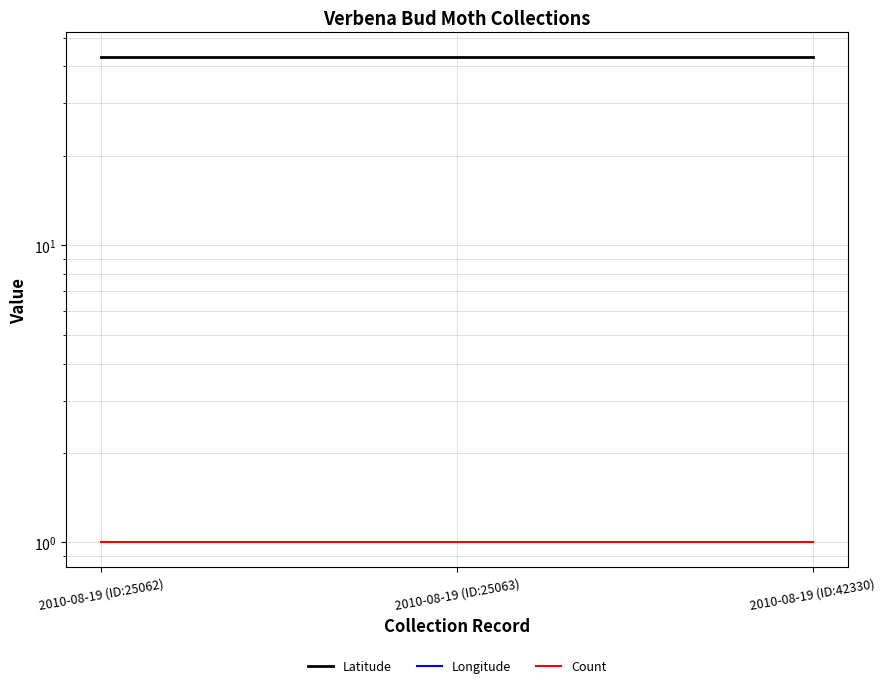

What are all the series names shown in the legend?

Latitude, Longitude, Count